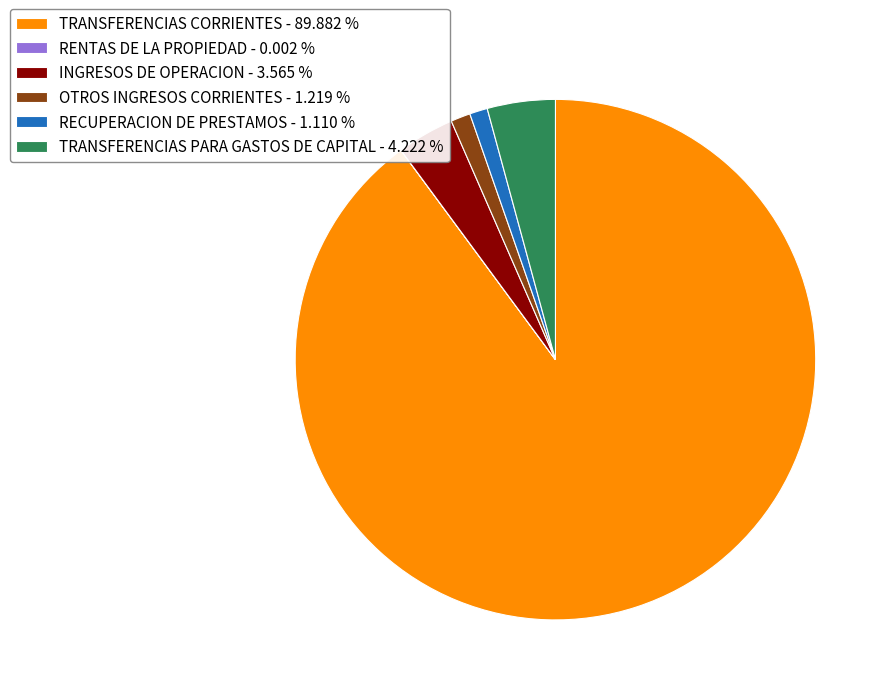

Combined, do TRANSFERENCIAS CORRIENTES - 89.882 % and OTROS INGRESOS CORRIENTES - 1.219 % account for over 50%?

Yes